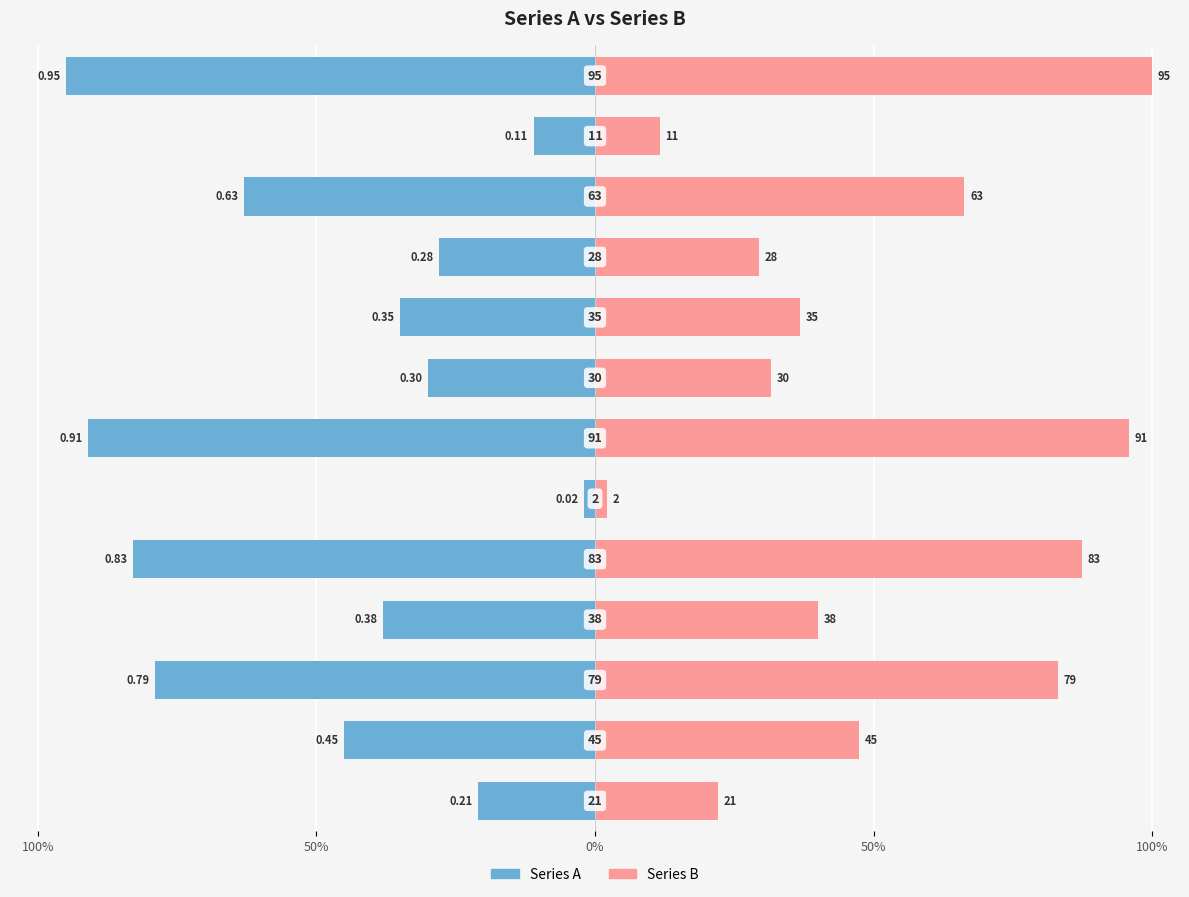

What is the average value of the Series B series?

0.5